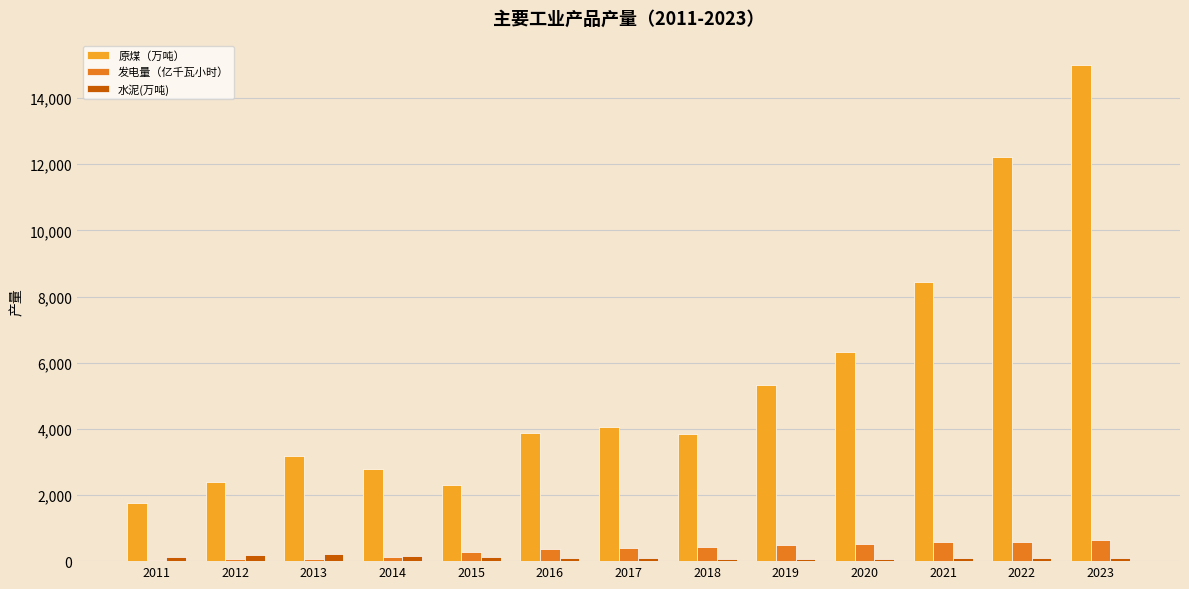

At which category does the chart reach its peak across all series?

2023